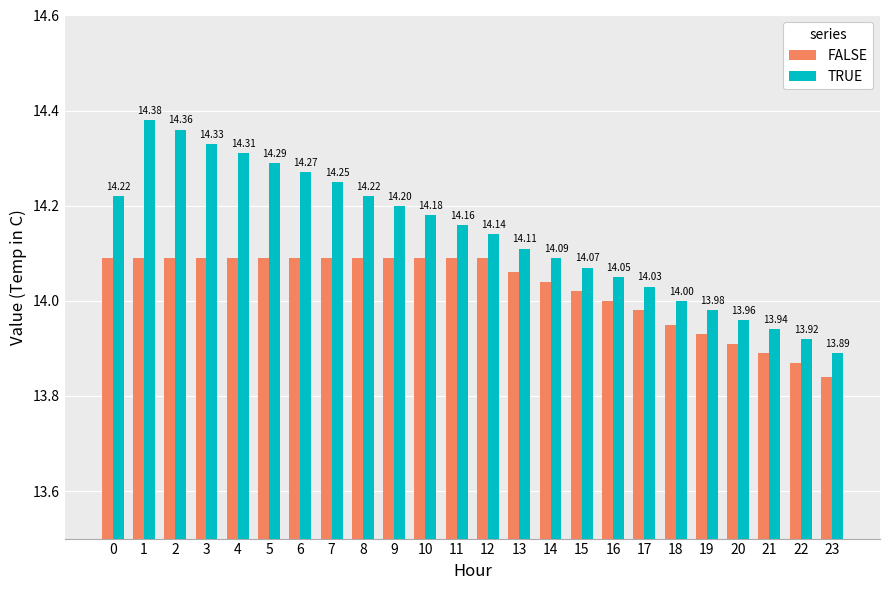

Are the bars horizontal?

No